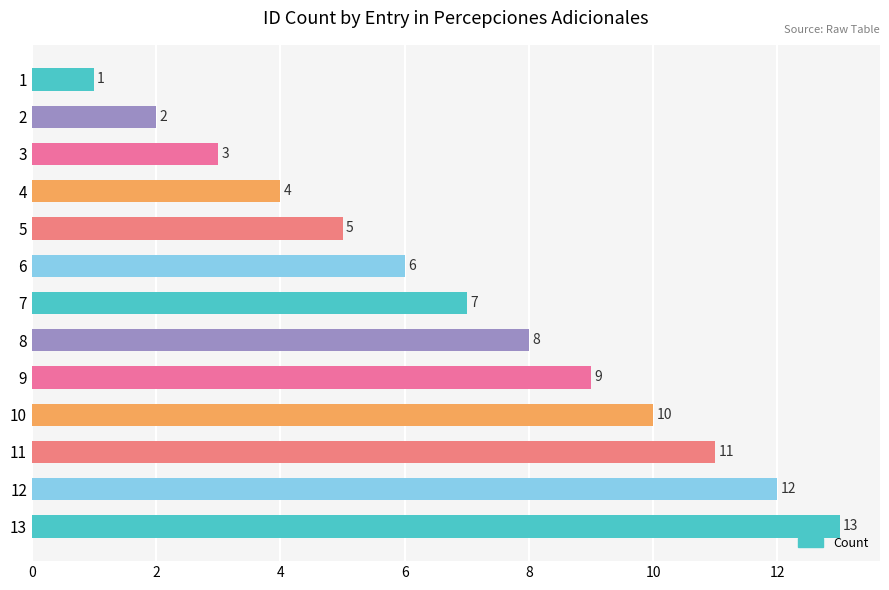

What is the ratio of the value at 7 to the value at 5?

1.4